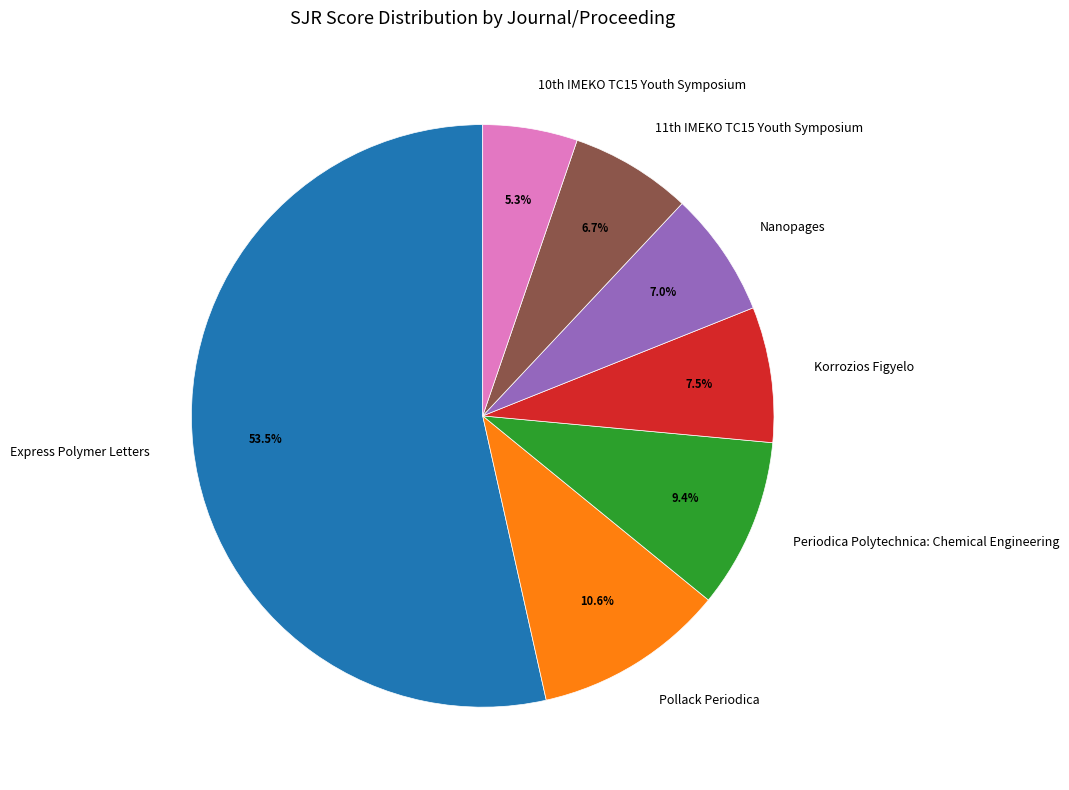

Is it true that Nanopages is 7% of the pie?

True